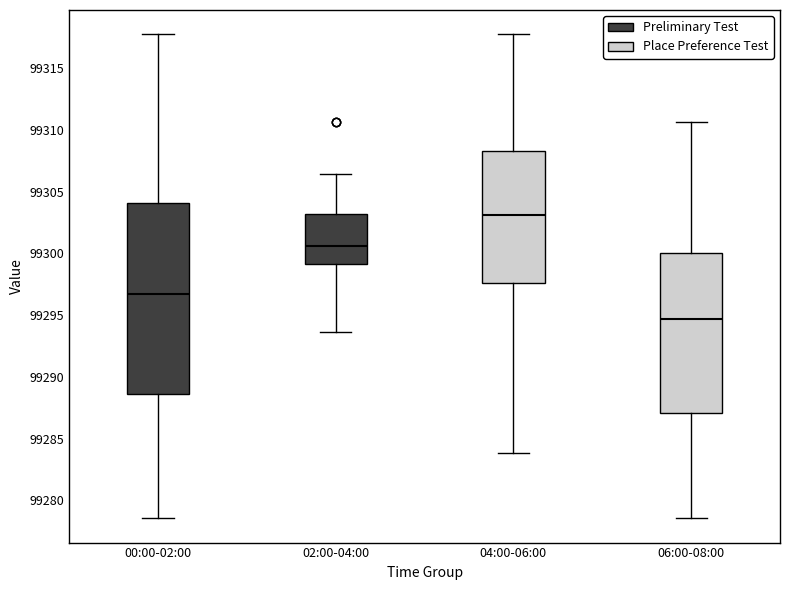

Comparing the boxes themselves (not the whiskers), which one is the tallest?

00:00-02:00